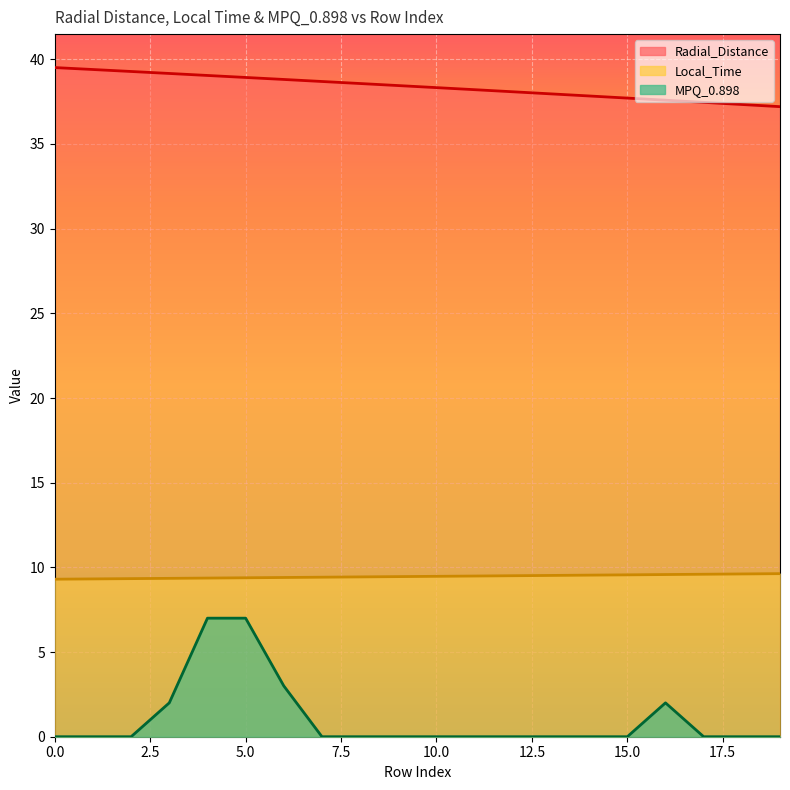

Is it true that Local_Time equals 2.9 at 16?

False